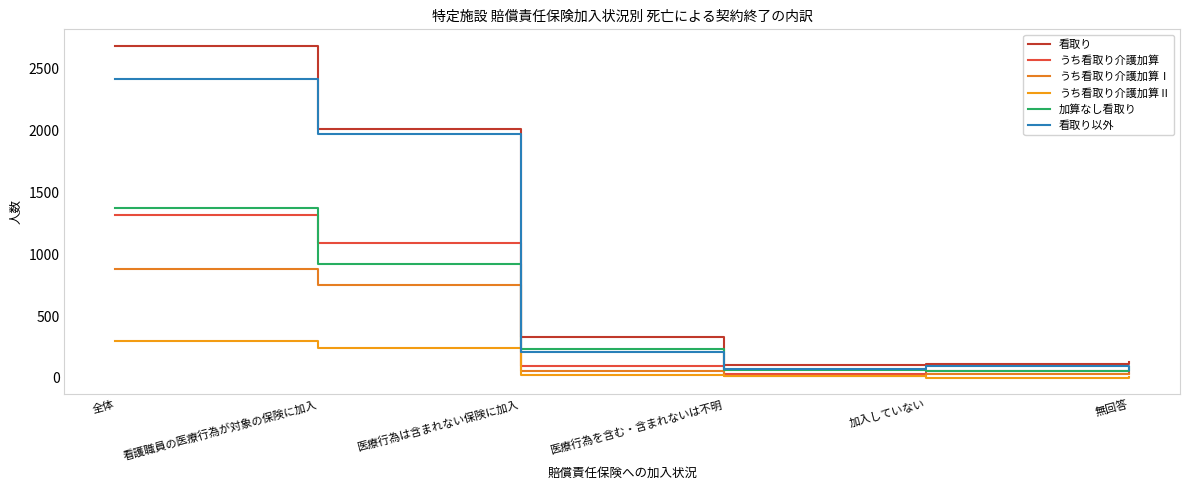

The value of 看取り以外 at 加入していない is 58. True or false?

False